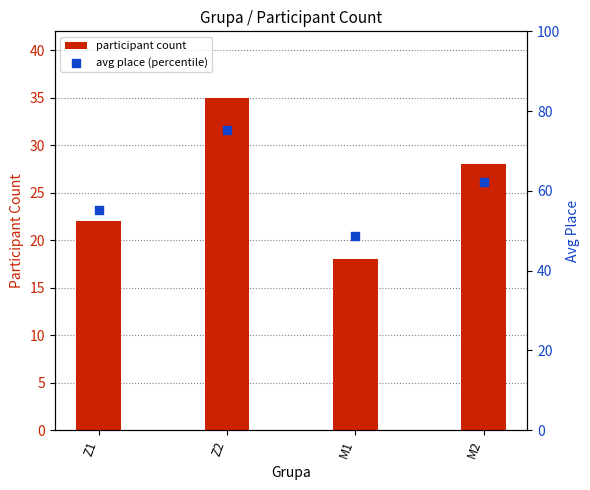

Which series has the largest total across all categories?

avg place (percentile)